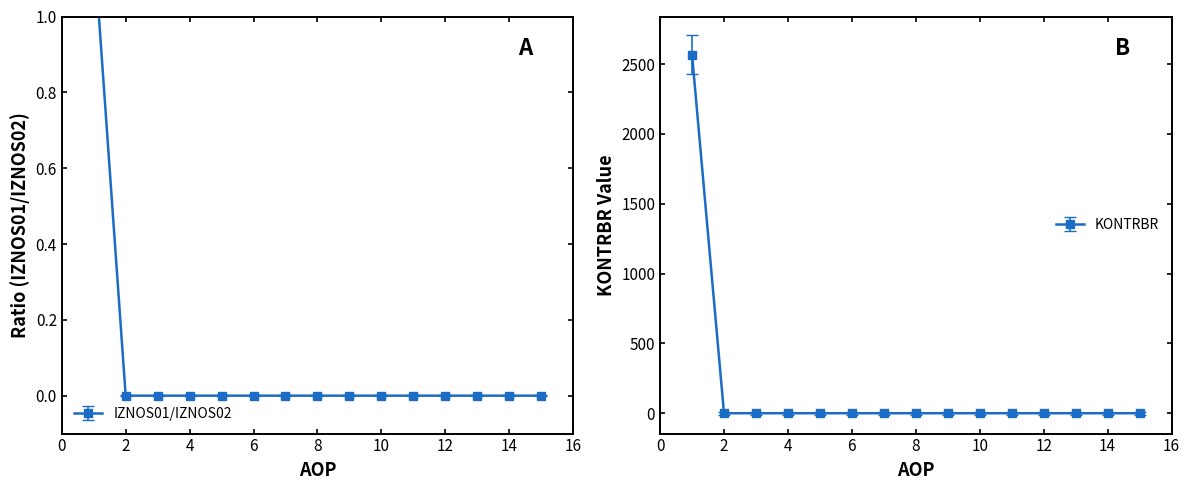

How many data points does each series have?

15